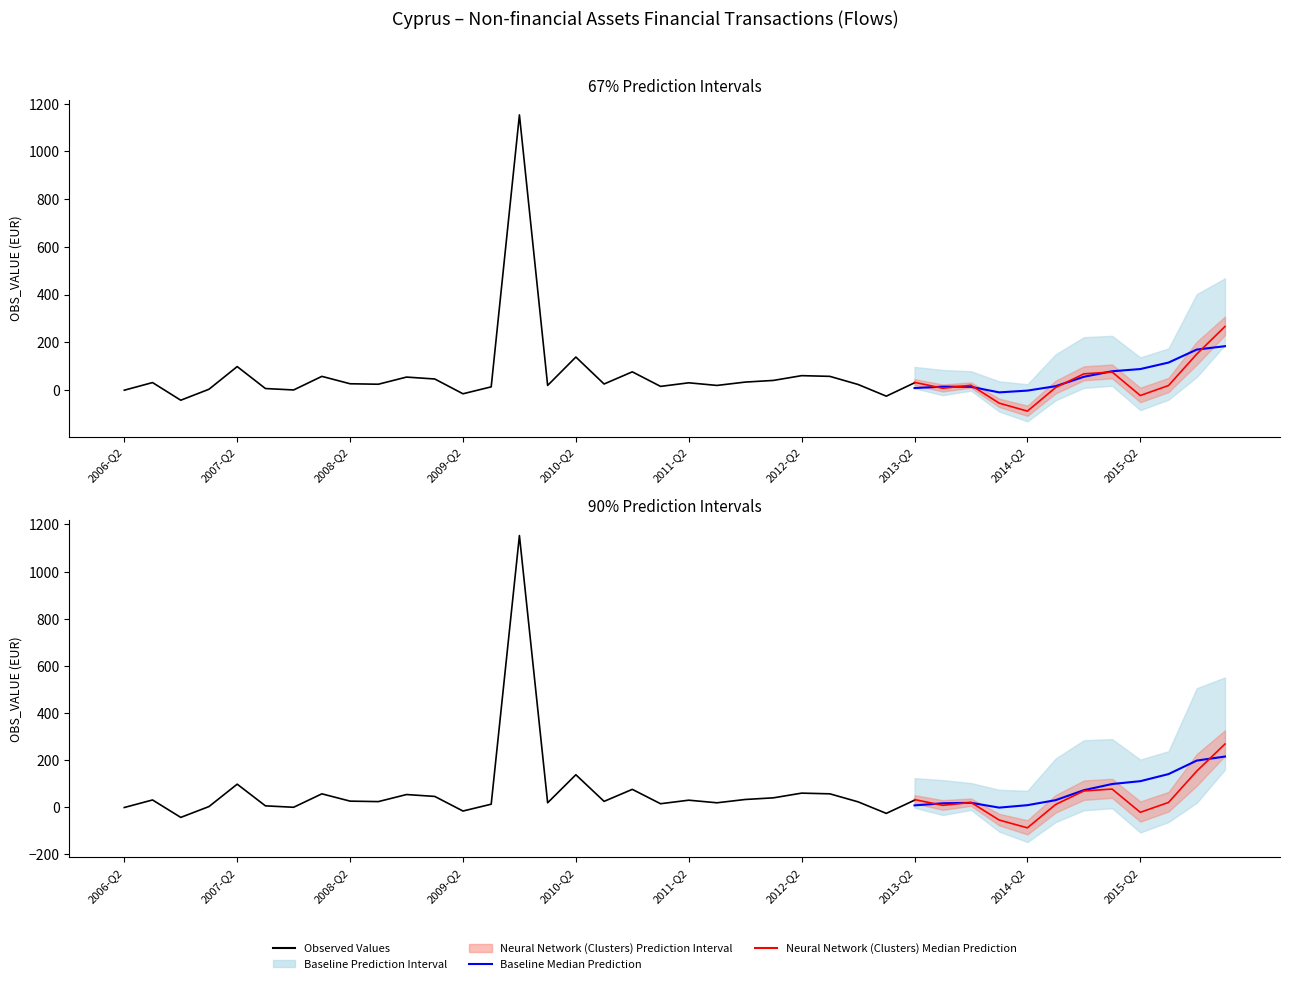

List the labels in order of value, largest first.

2009-Q4, 2016-Q1, 2015-Q4, 2010-Q2, 2007-Q2, 2010-Q4, 2015-Q1, 2014-Q4, 2012-Q2, 2008-Q1, 2012-Q3, 2008-Q4, 2009-Q1, 2012-Q1, 2011-Q4, 2006-Q3, 2011-Q2, 2013-Q2, 2008-Q2, 2010-Q3, 2008-Q3, 2012-Q4, 2010-Q1, 2011-Q3, 2013-Q4, 2011-Q1, 2015-Q3, 2009-Q3, 2007-Q3, 2014-Q3, 2013-Q3, 2007-Q1, 2007-Q4, 2006-Q2, 2009-Q2, 2013-Q1, 2015-Q2, 2006-Q4, 2014-Q1, 2014-Q2